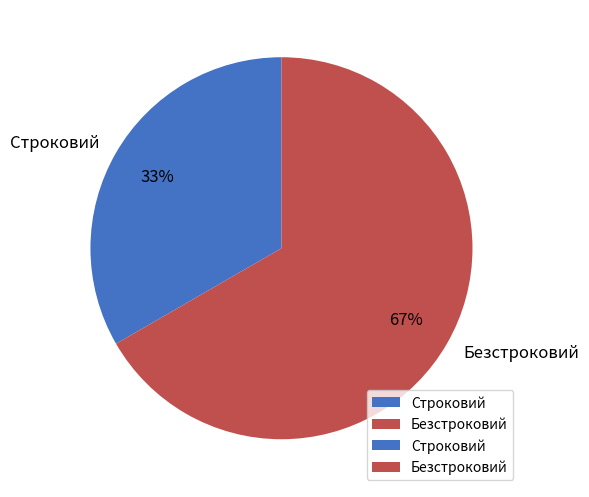

True or false: Строковий accounts for 21% of the total.

False